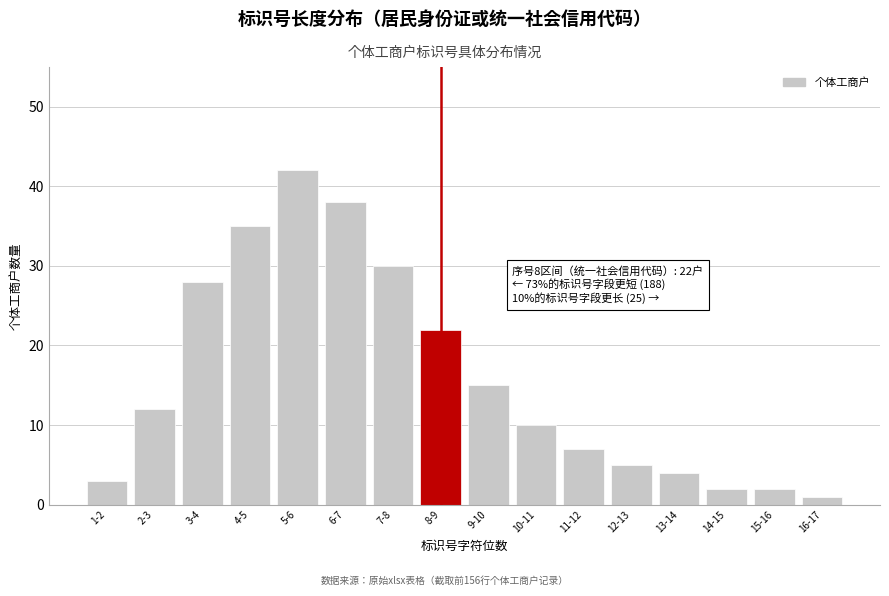

Reading right to left, extract all data points from this chart.

1	2	2	4	5	7	10	15	22	30	38	42	35	28	12	3